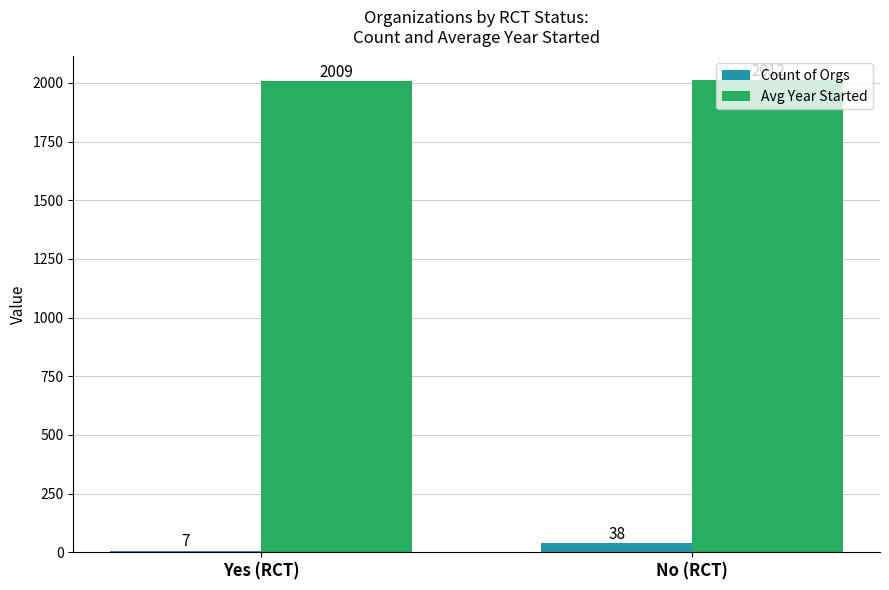

Reading left to right, transcribe all the data shown in this chart.

Count of Orgs: Yes (RCT)=7	No (RCT)=38
Avg Year Started: Yes (RCT)=2009	No (RCT)=2012